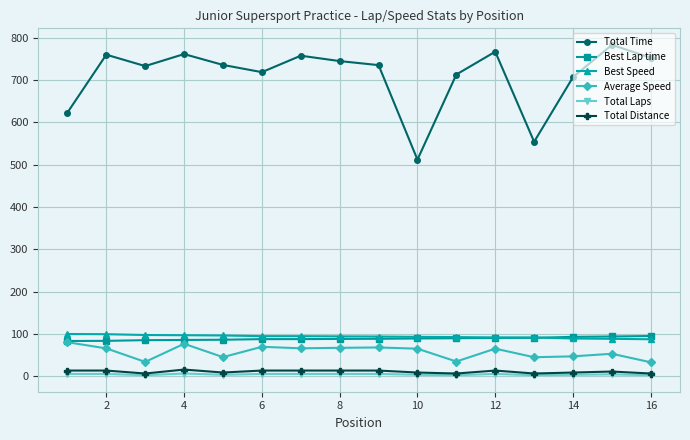

What is the value of the Average Speed point at the 1st from the left?

80.8